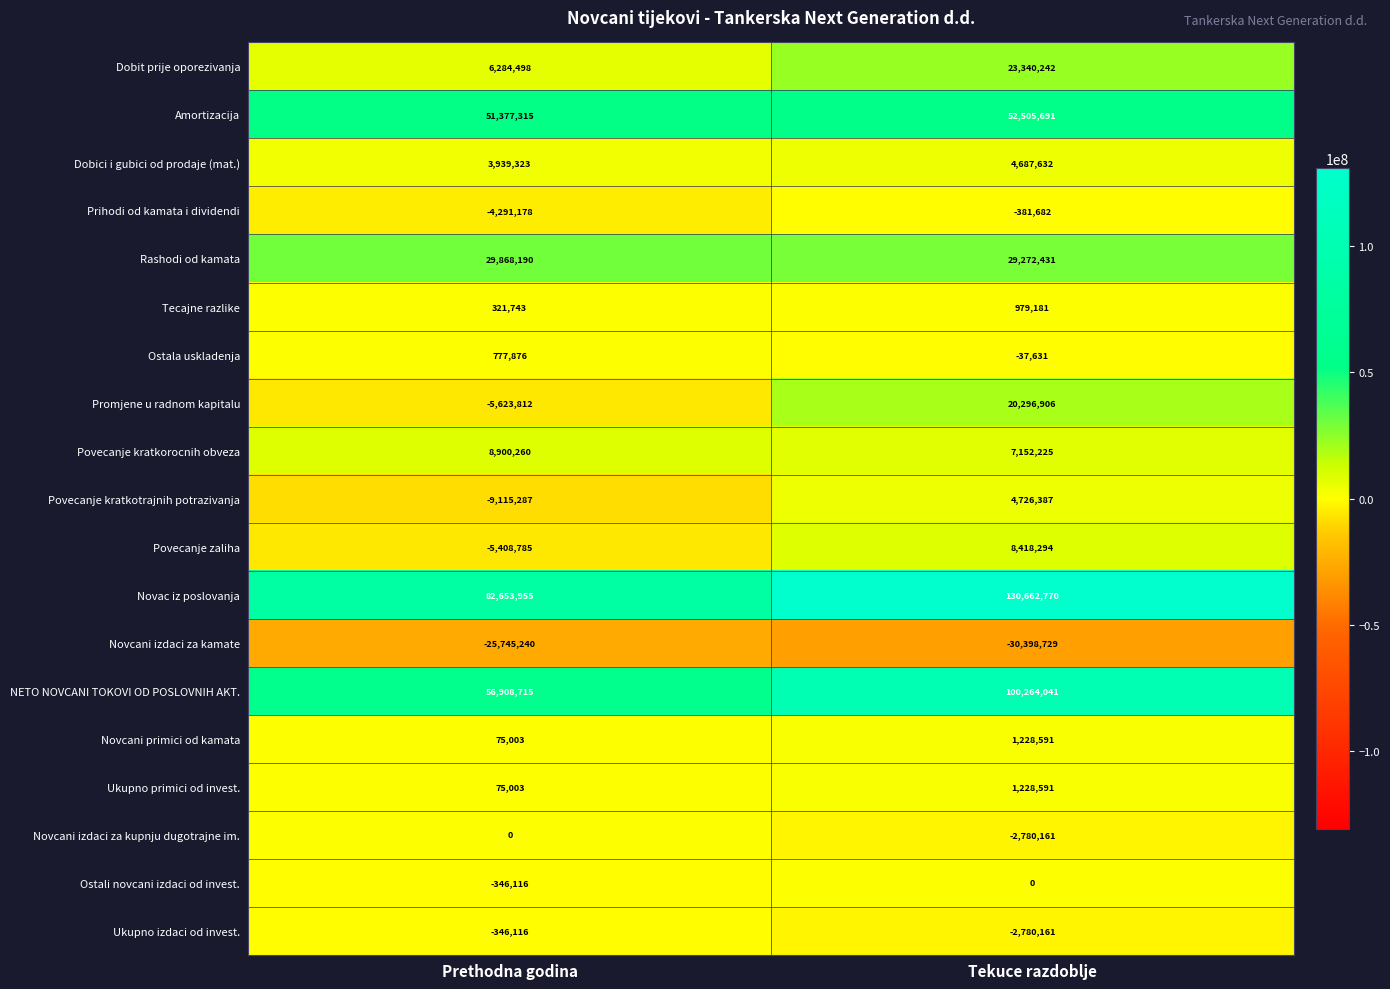

What is the approximate value of Novcani primici od kamata at Prethodna godina, to the nearest 10?

75000